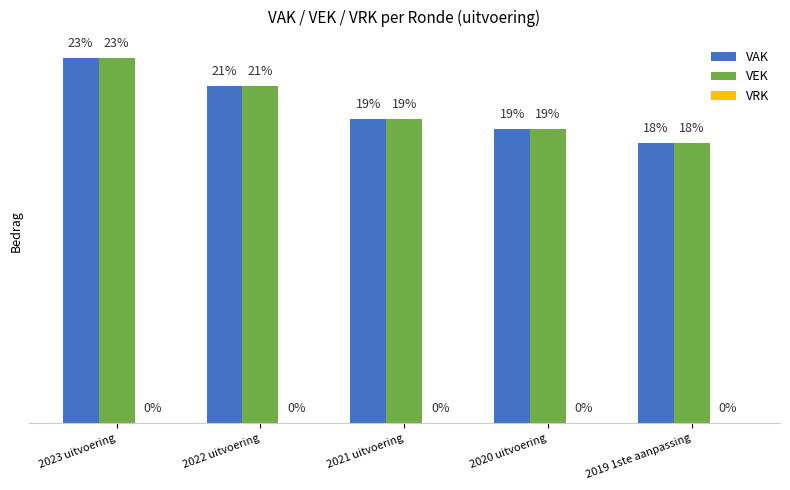

At which category does the chart reach its peak across all series?

2023 uitvoering